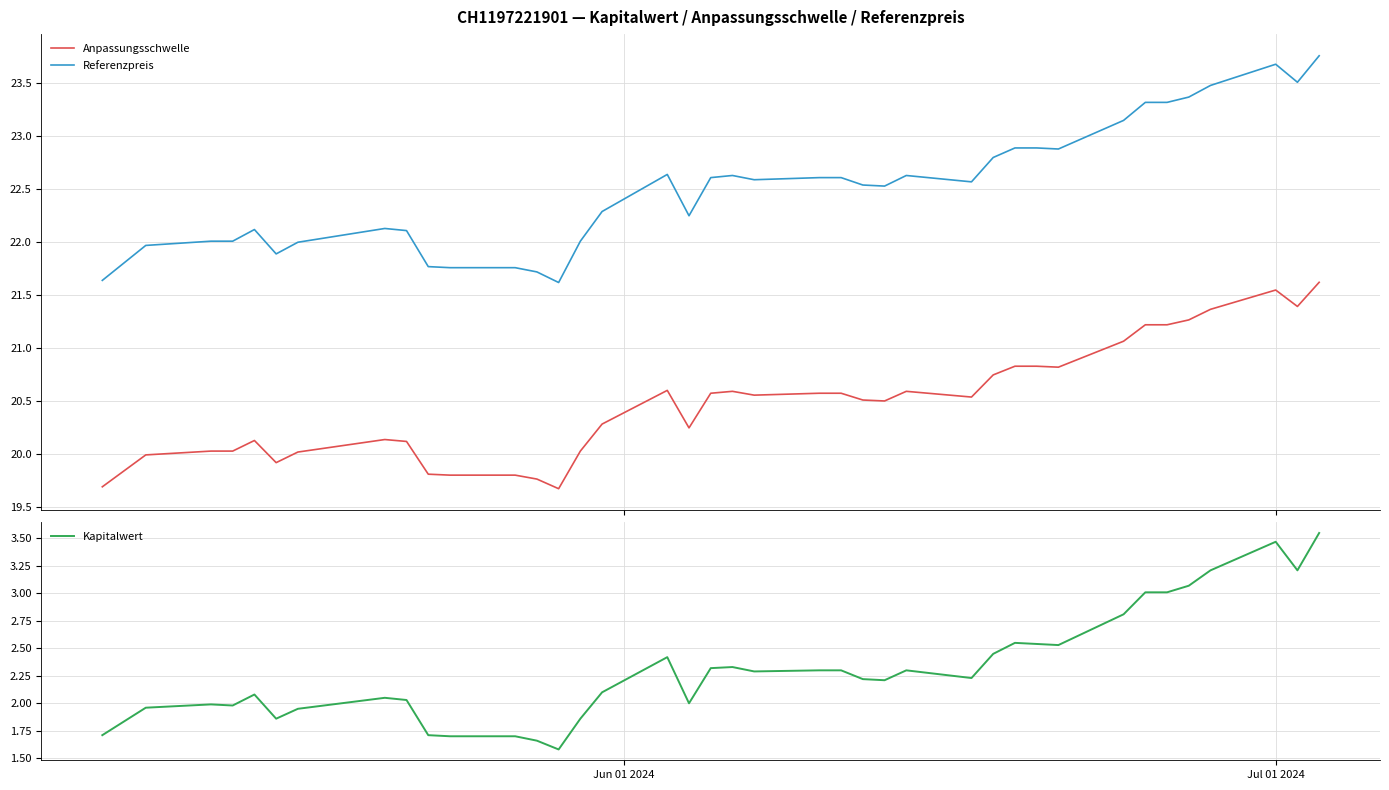

Rank the series by their maximum value, from highest to lowest.

Referenzpreis, Anpassungsschwelle, Kapitalwert